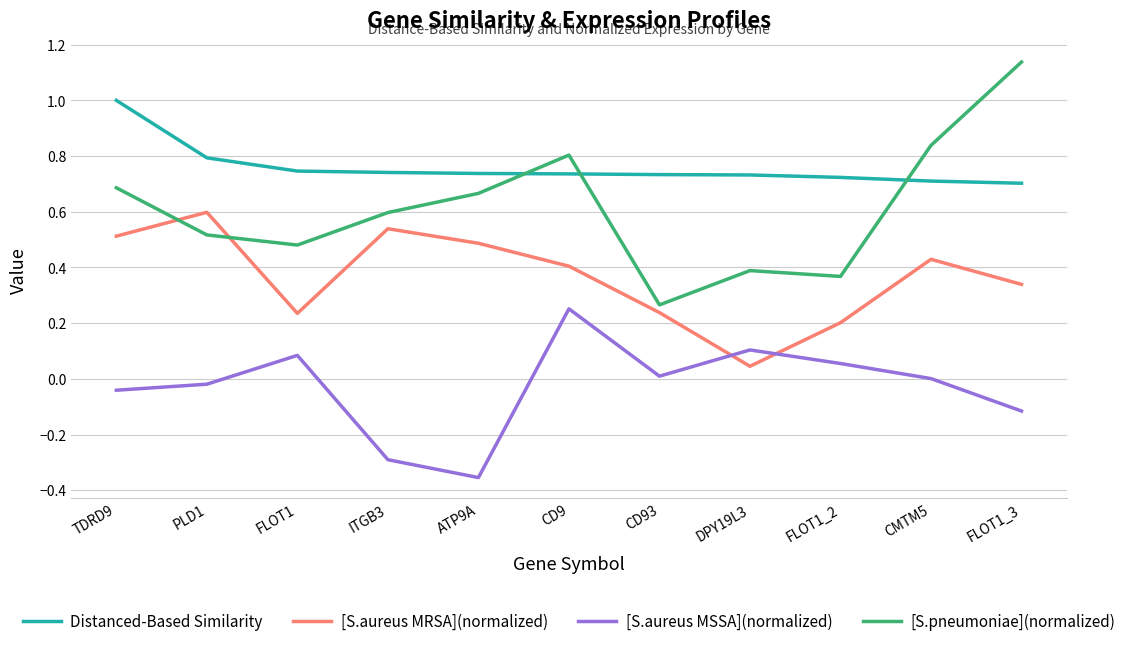

What is the difference between the maximum and minimum values in the [S.aureus MRSA](normalized) series?

0.6